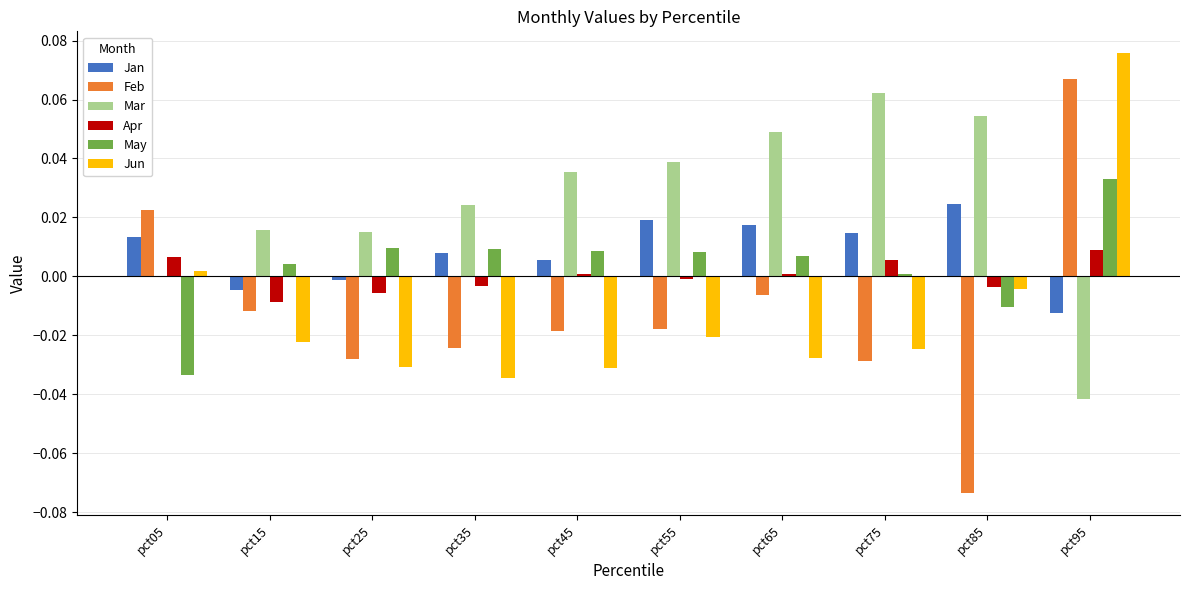

Which category has the highest value across all series?

pct95